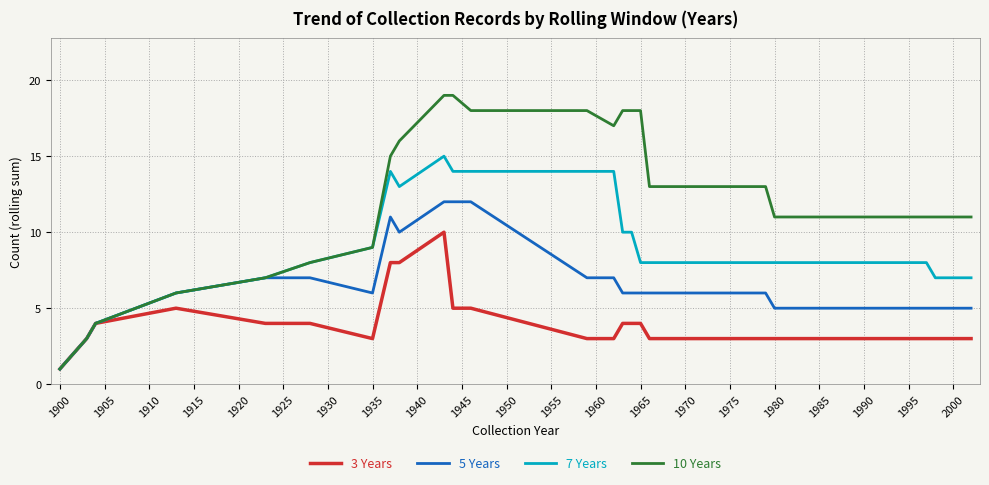

List the series in order of their peak value, lowest first.

3 Years, 5 Years, 7 Years, 10 Years